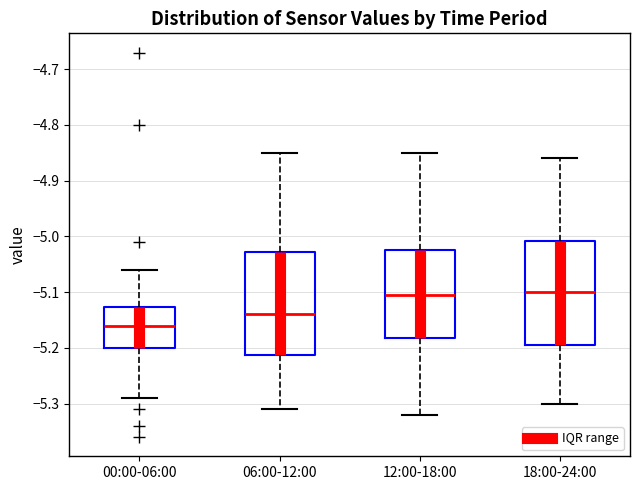

Which box's median line is the lowest?

00:00-06:00